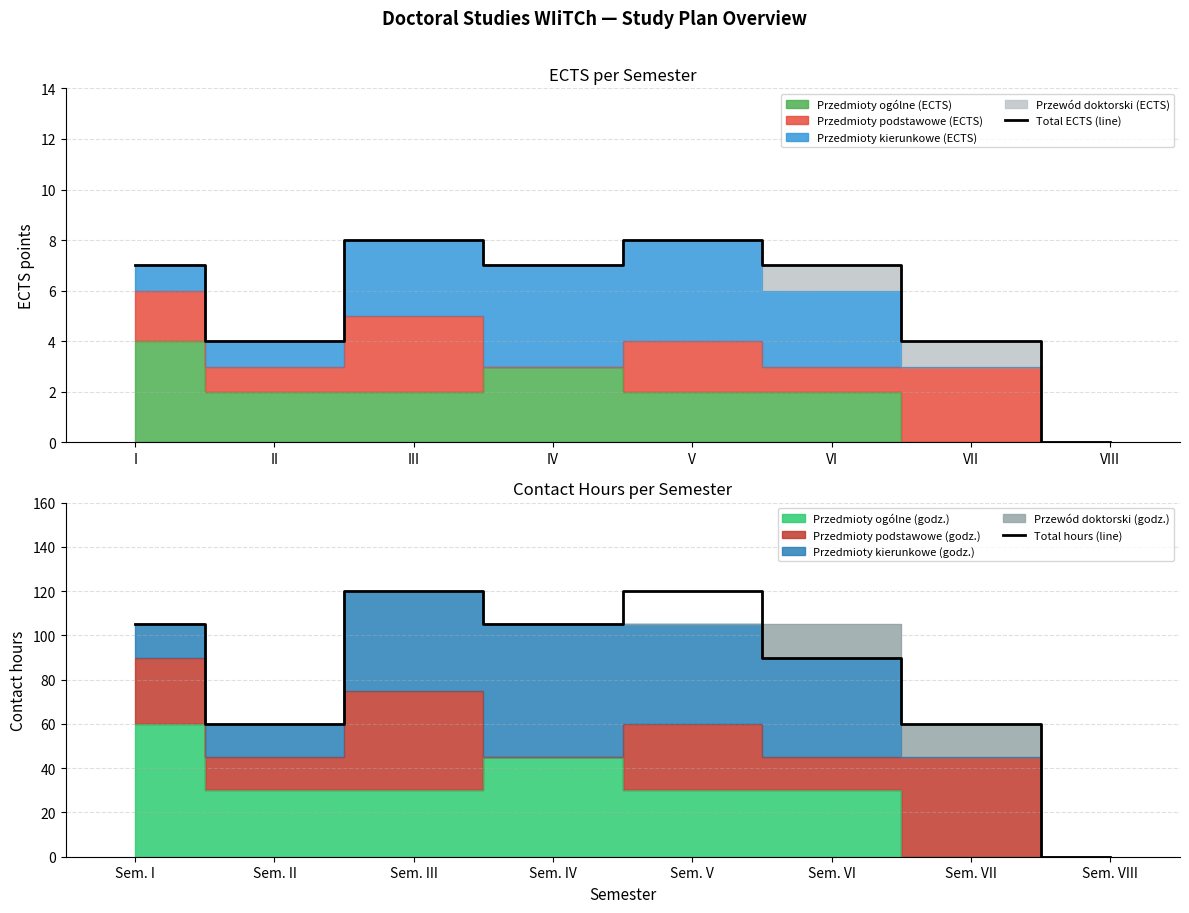

How many data points does each series have?

8